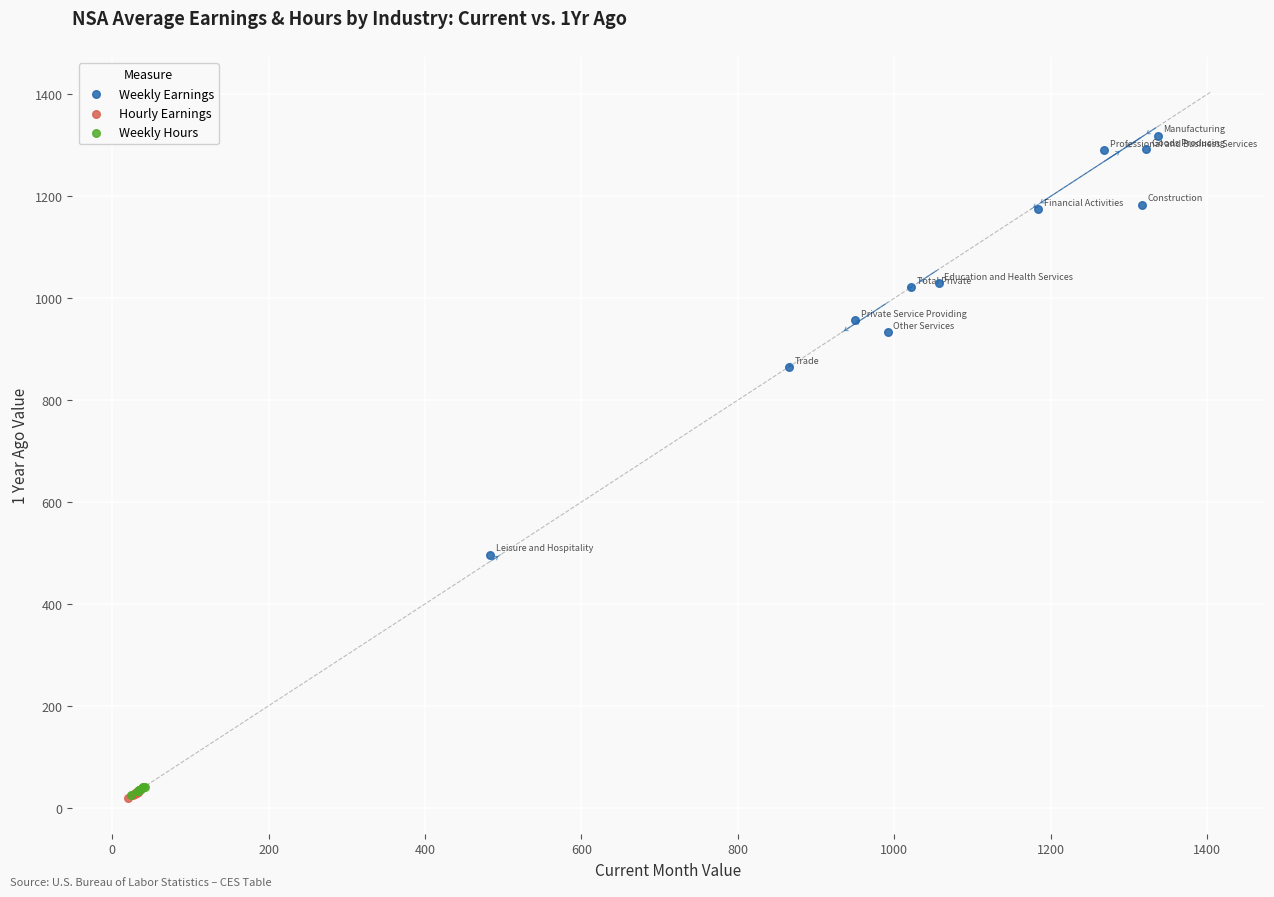

What are all the series names shown in the legend?

Weekly Earnings, Hourly Earnings, Weekly Hours